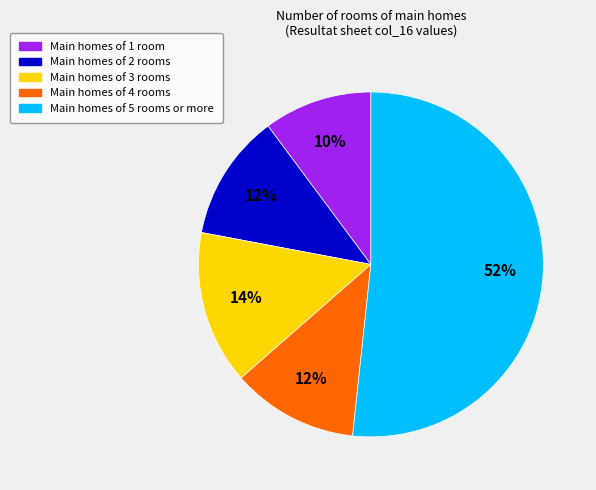

Which category accounts for the majority?

Main homes of 5 rooms or more